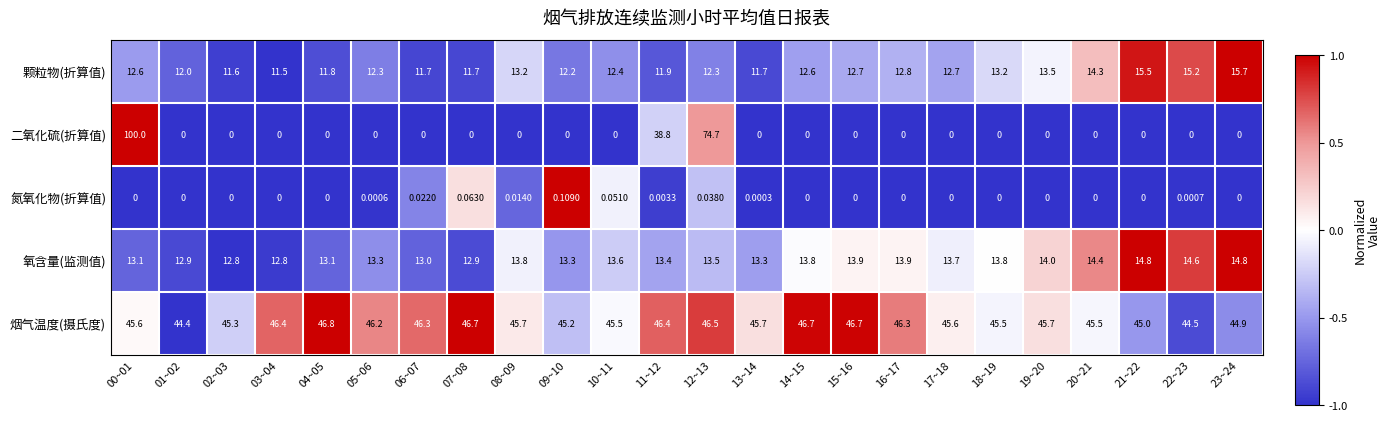

At which category is the sum across all series the highest?

00~01